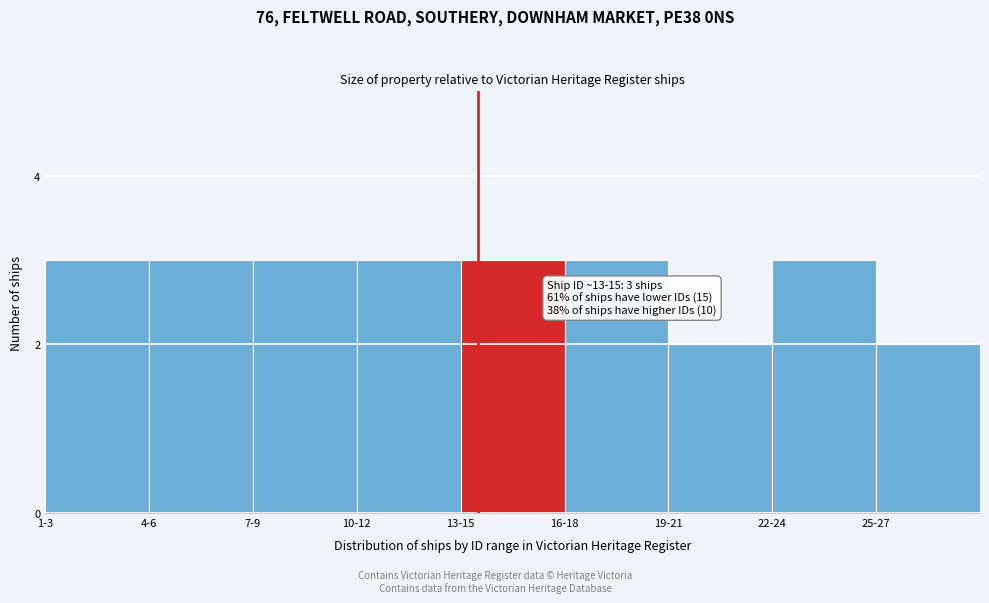

Reading left to right, what are all the values shown in this chart?

3	3	3	3	3	3	2	3	2